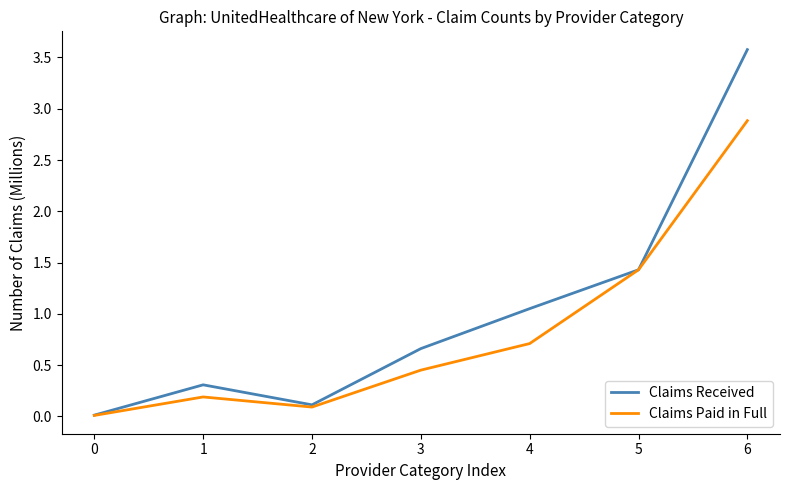

The Claims Received series shows 1.5 at 4. True or false?

False